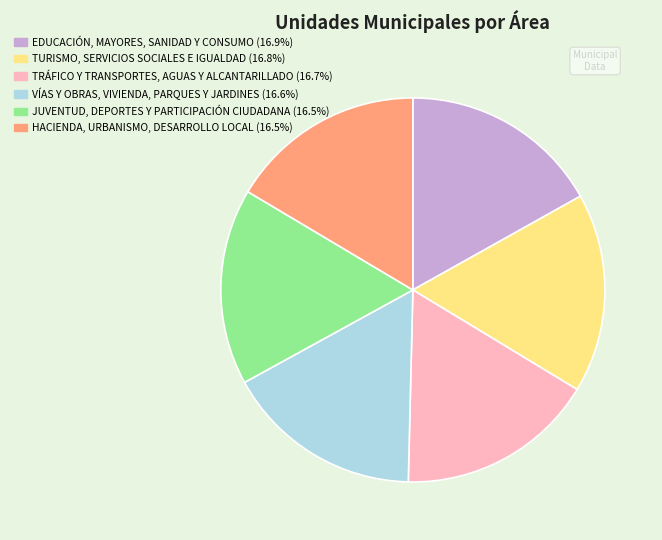

How many segments does this pie chart have?

6